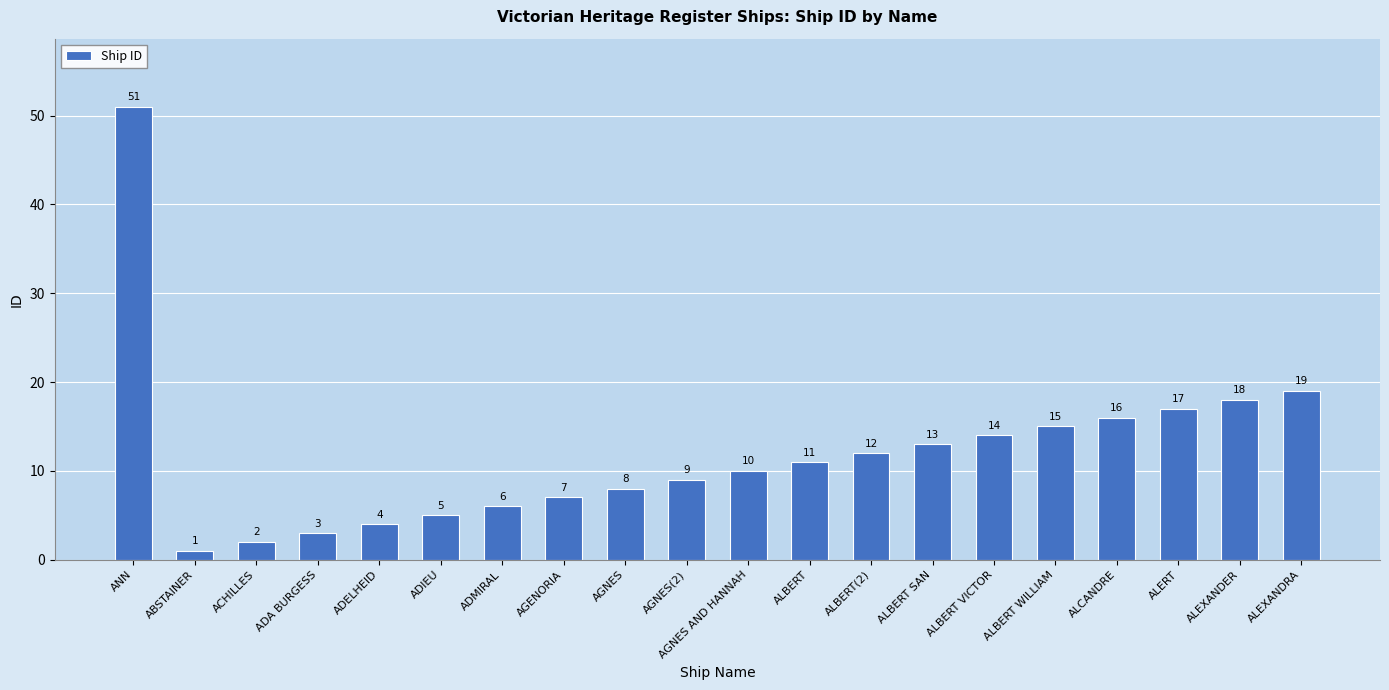

Is it true that the value at ALERT is 17?

True